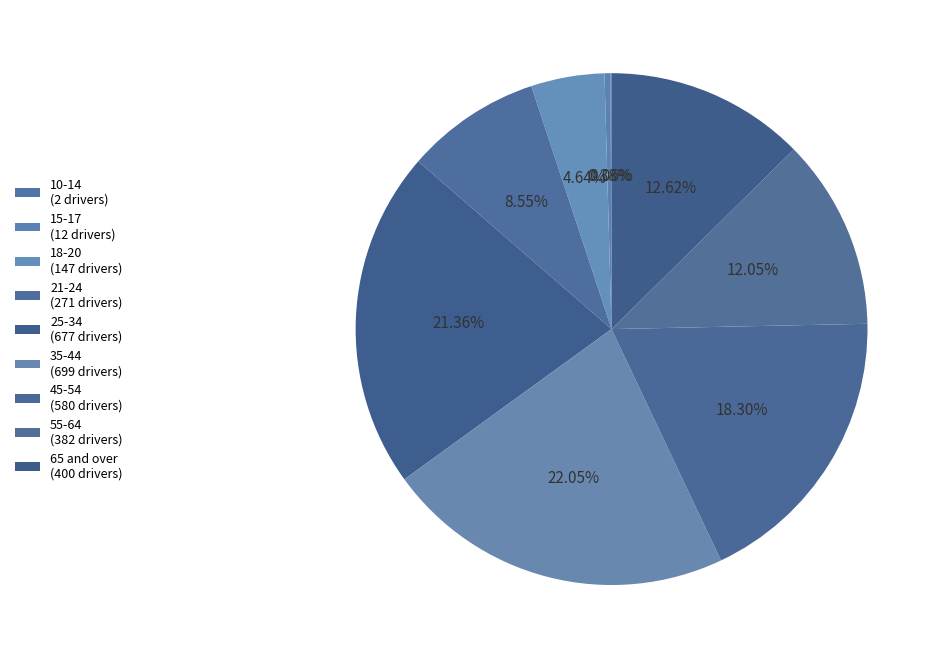

To the nearest percent, what percentage of the pie is 21-24?

9%